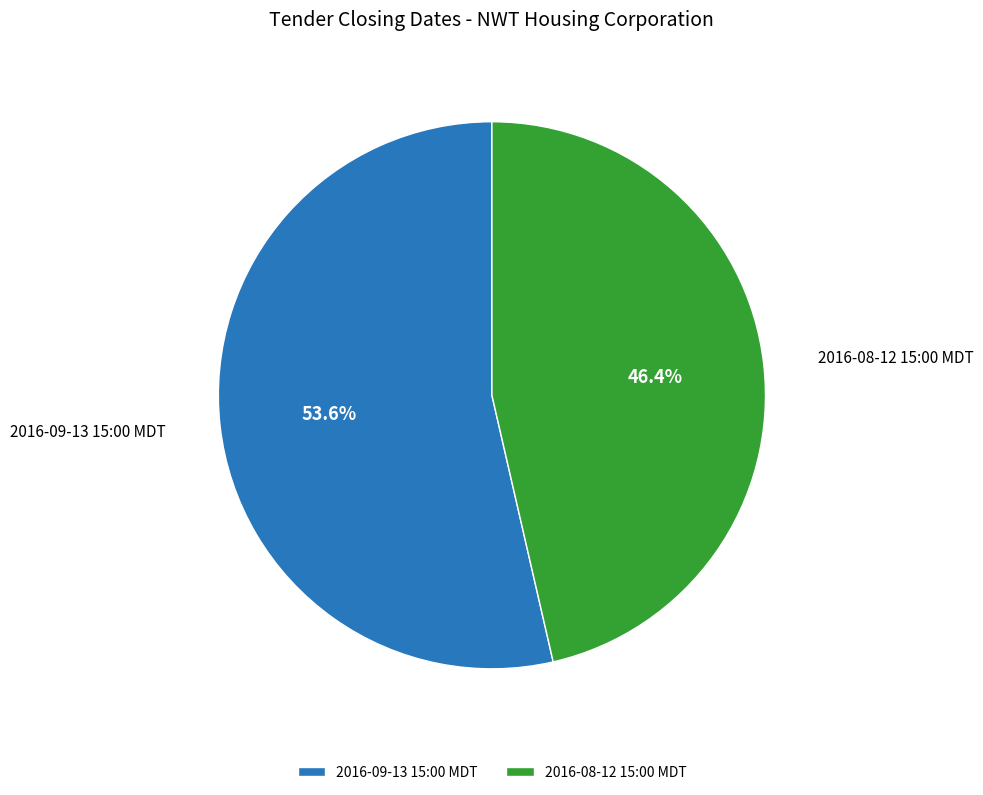

Rank the categories by value from highest to lowest.

2016-09-13 15:00 MDT, 2016-08-12 15:00 MDT